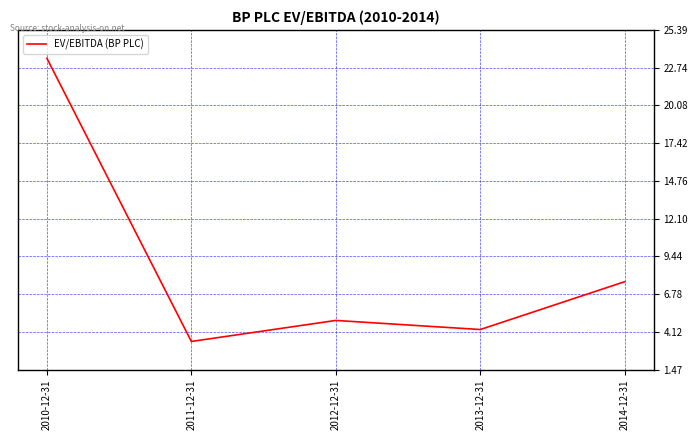

Reading right to left, transcribe all the data shown in this chart.

2014-12-31=7.7	2013-12-31=4.3	2012-12-31=4.9	2011-12-31=3.5	2010-12-31=23.4